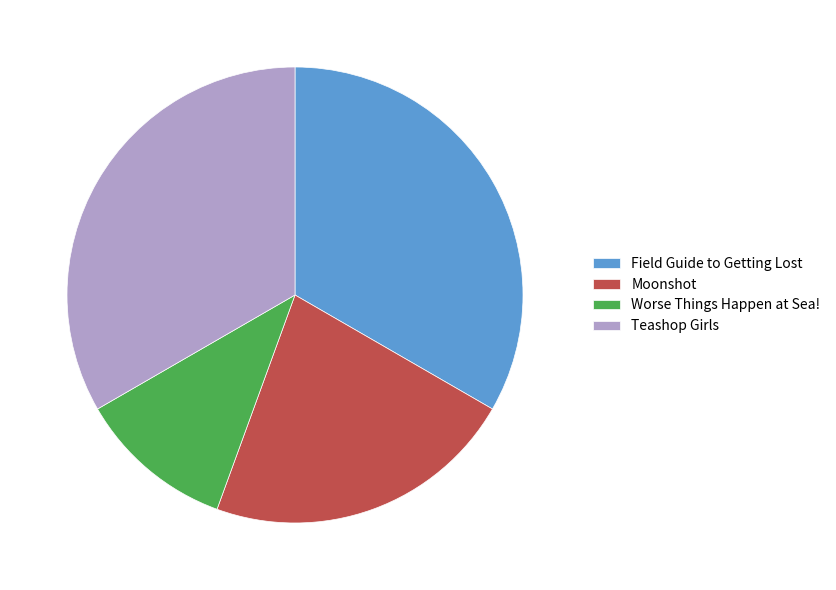

Is the sum of Worse Things Happen at Sea! and Teashop Girls greater than half?

No